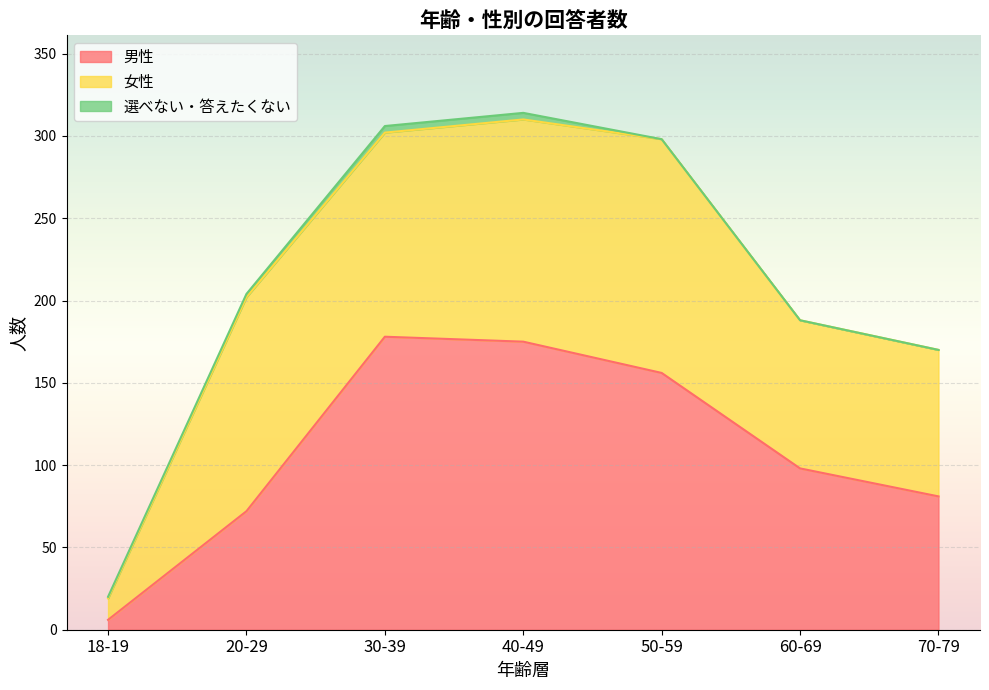

What is the difference between the maximum and minimum values in the 男性 series?

172